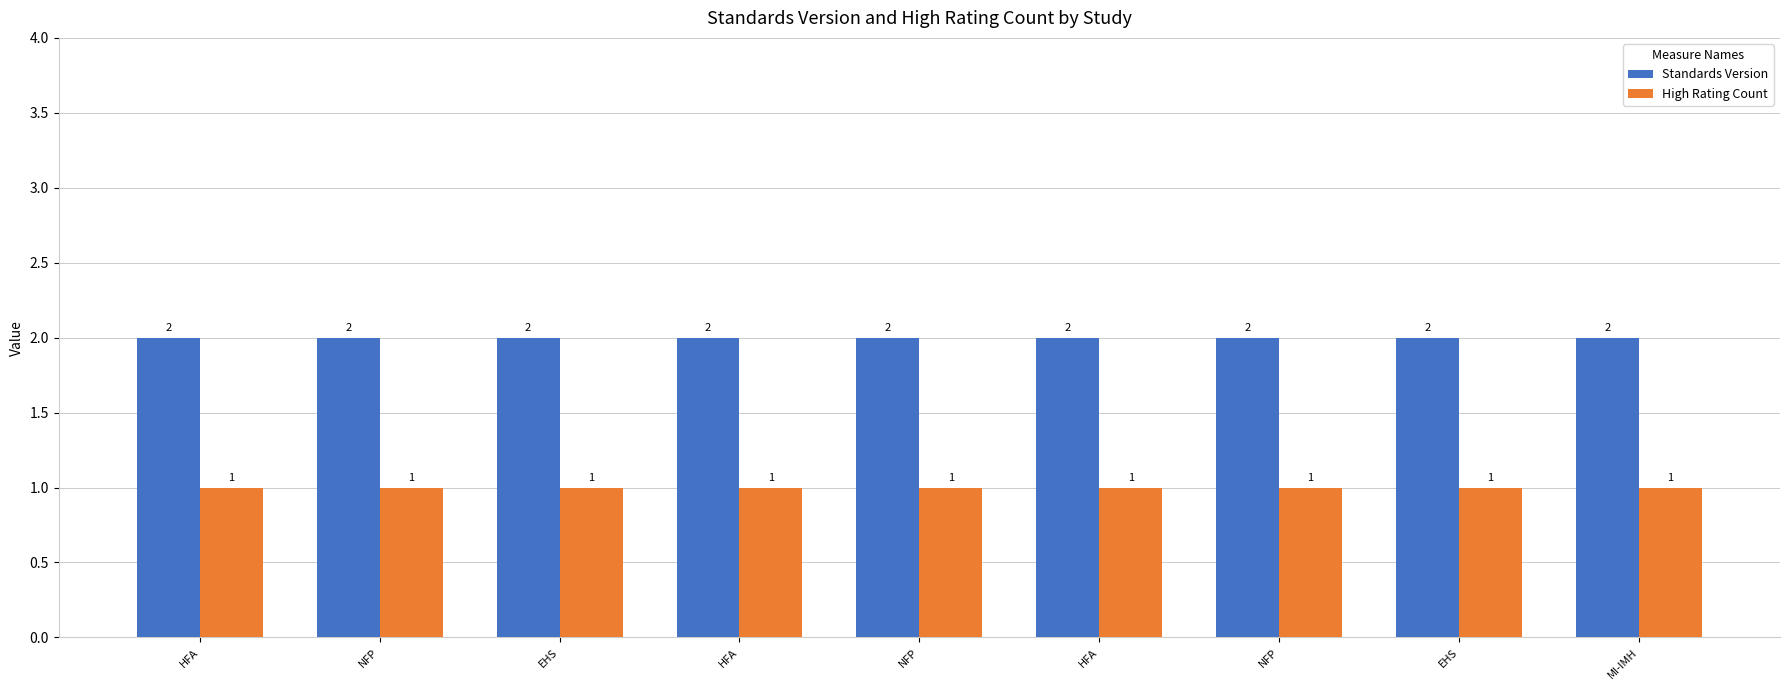

At which label is High Rating Count closest to 1?

HFA